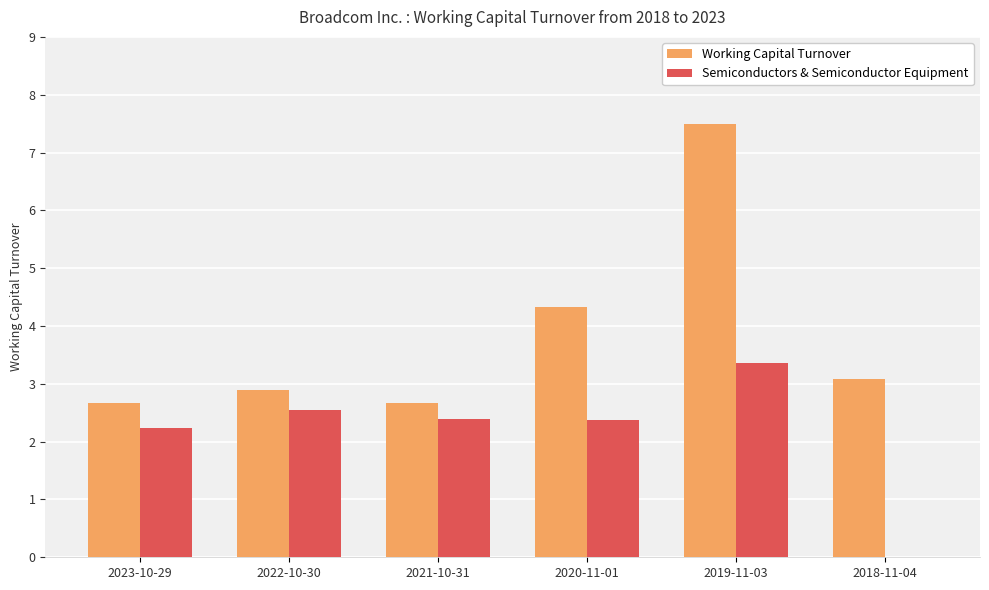

Which series changed the most between 2020-11-01 and 2018-11-04?

Semiconductors & Semiconductor Equipment